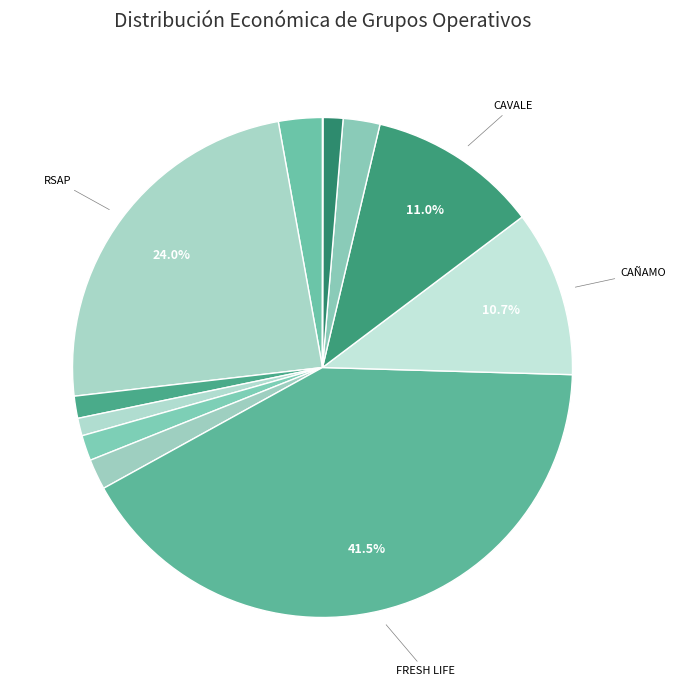

To the nearest percent, what is the average slice percentage?

8%